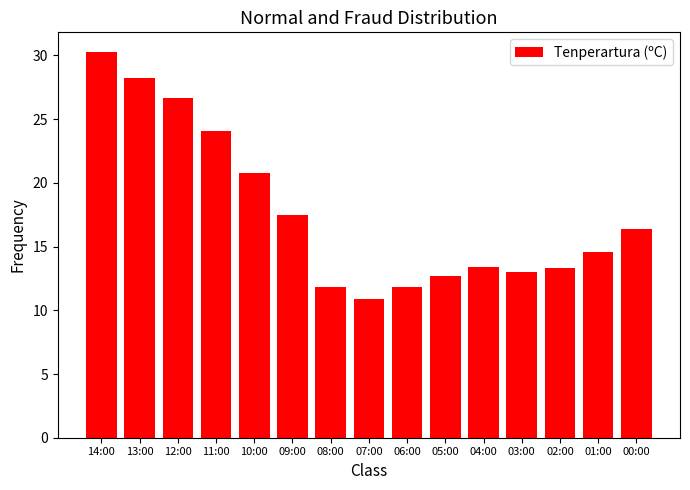

What is the difference between the maximum and minimum values?

19.4